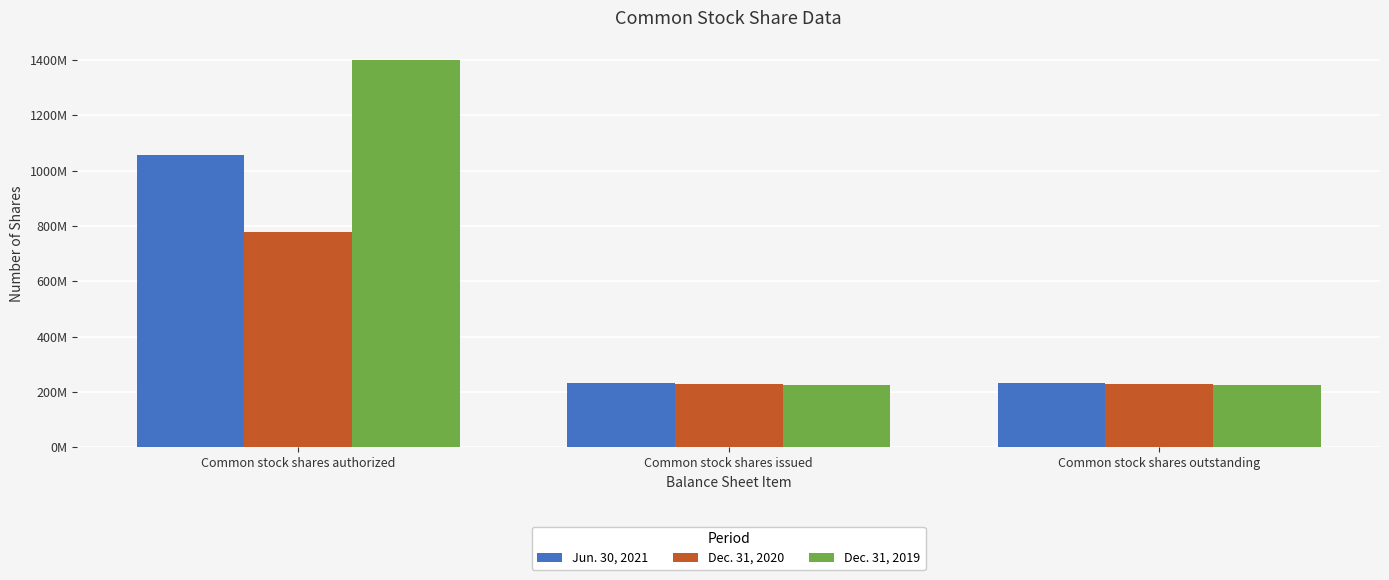

Which series has the largest range (max minus min)?

Dec. 31, 2019